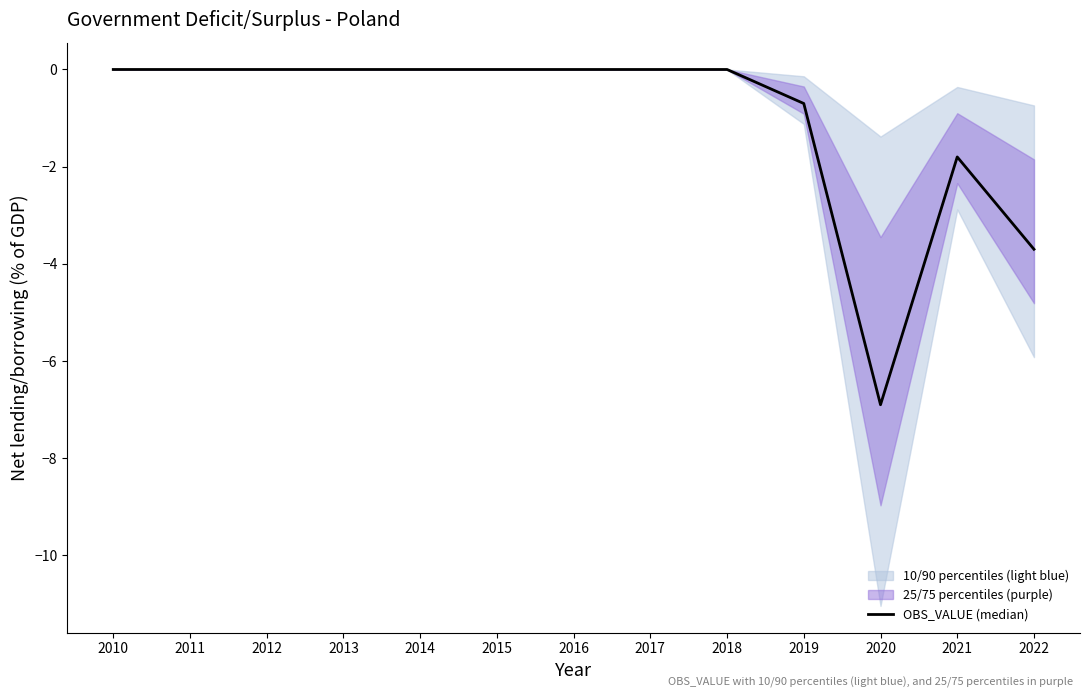

At which category does the chart reach its minimum across all series?

2020